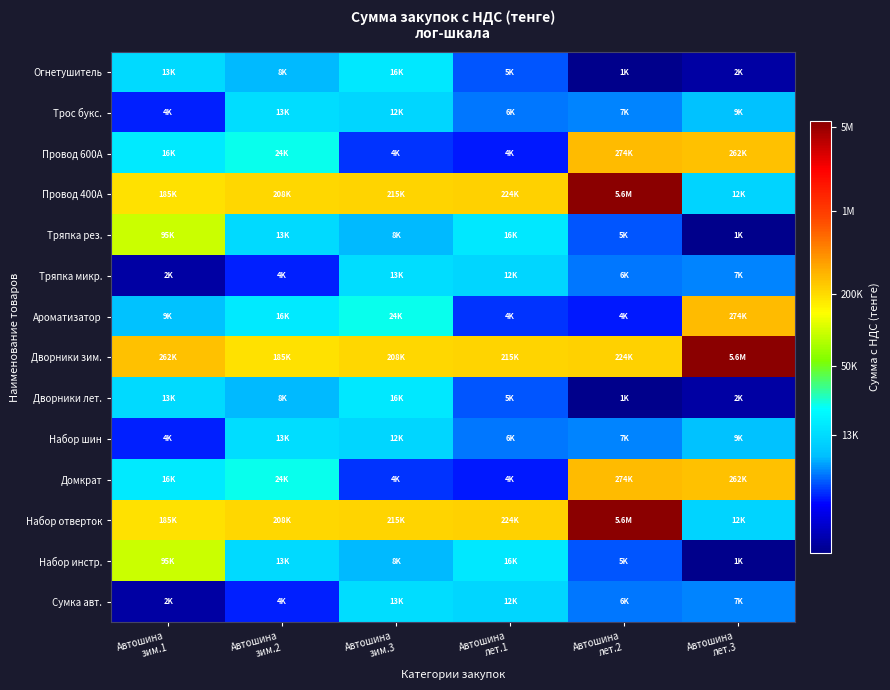

What is the total value across all series at Автошина
зим.2?

60.4